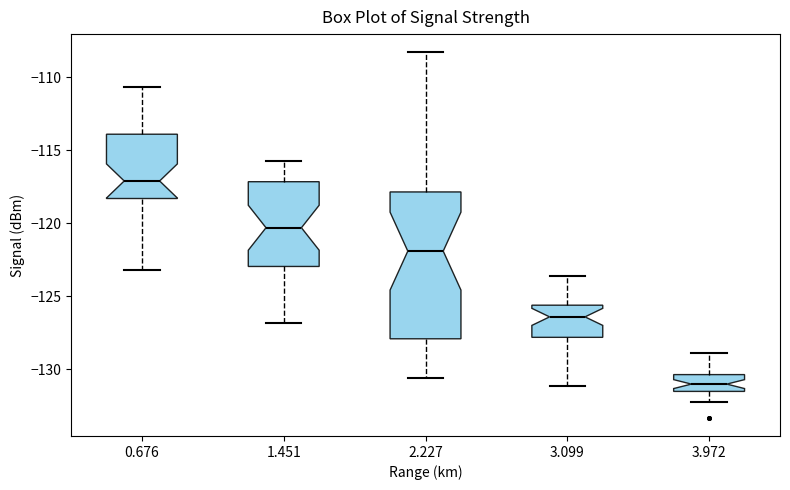

Reading left to right, read every box against the y-axis: the position of its median line, the range the box covers, and the ends of its whiskers. The values are not printed on the chart, so give them approximately, as read against the axis.

0.676: median -117.0, box -118.5 to -114.0, whiskers -123.0 to -110.5
1.451: median -120.5, box -123.0 to -117.0, whiskers -127.0 to -115.5
2.227: median -122.0, box -128.0 to -118.0, whiskers -130.5 to -108.5
3.099: median -126.5, box -128.0 to -125.5, whiskers -131.0 to -123.5
3.972: median -131.0, box -131.5 to -130.5, whiskers -132.0 to -129.0